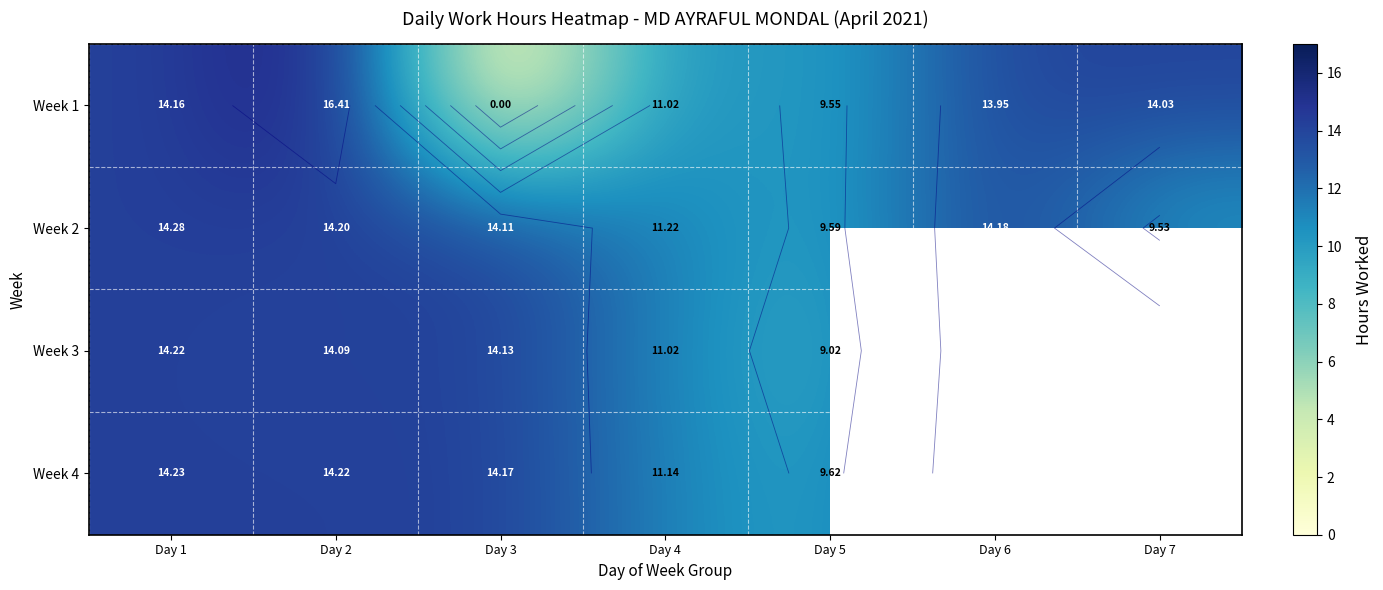

At which category is the sum across all series the highest?

Day 2